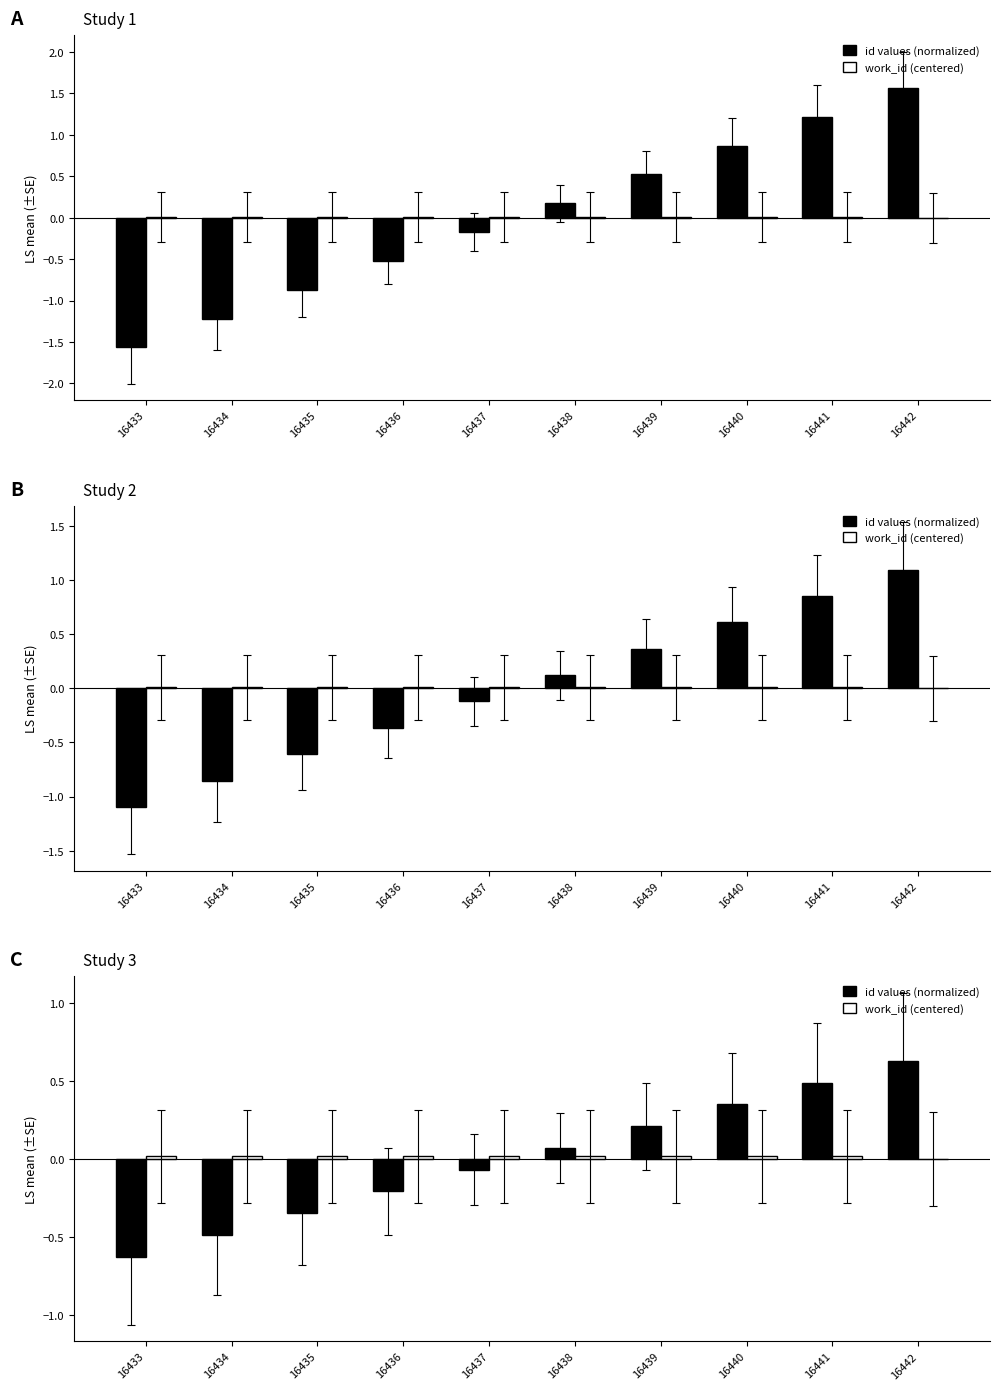

What is the total value across all series at 16440?

0.4